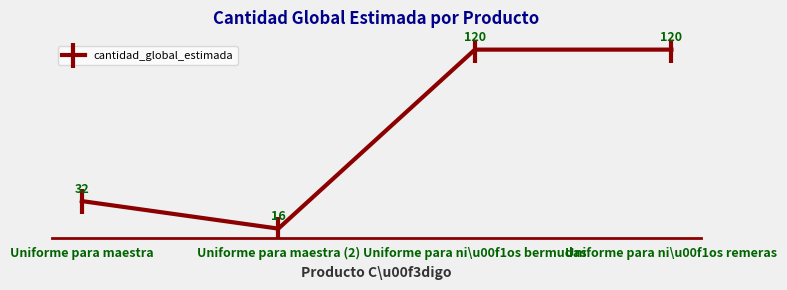

Is it true that the value at Uniforme para maestra (2) is 26?

False